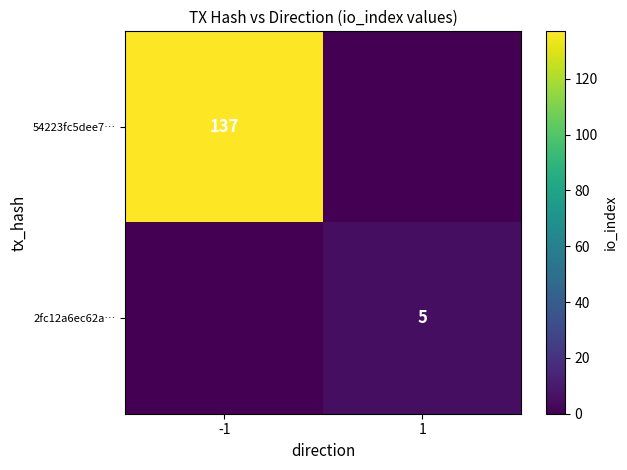

The 54223fc5dee7… series shows 137 at -1. True or false?

True